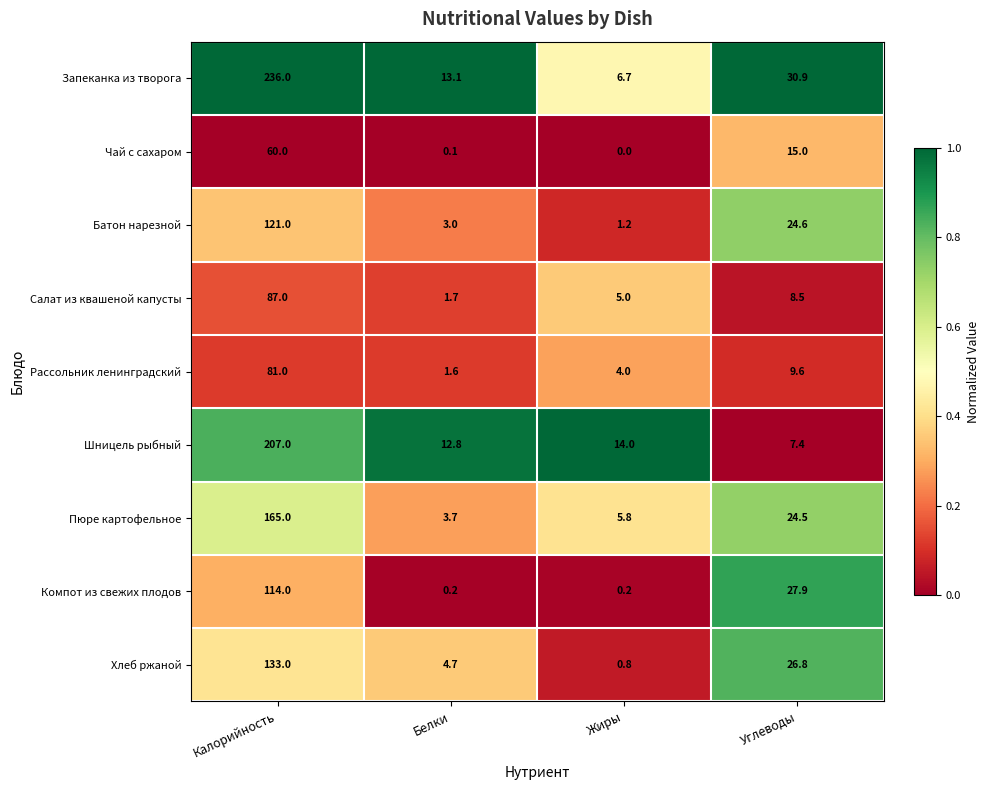

What is the sum of all Салат из квашеной капусты values?

102.2